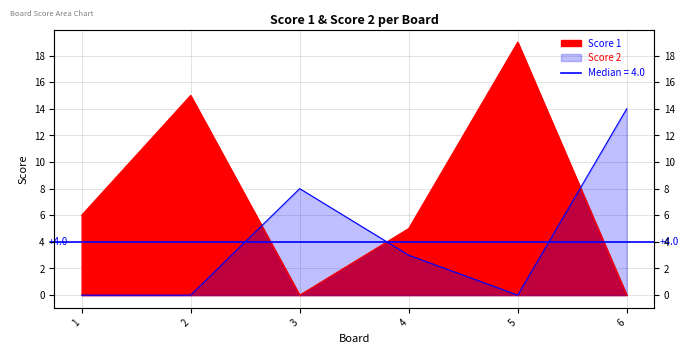

Reading right to left, transcribe all the data shown in this chart.

Score 1: 6=0	5=19	4=5	3=0	2=15	1=6
Score 2: 6=14	5=0	4=3	3=8	2=0	1=0